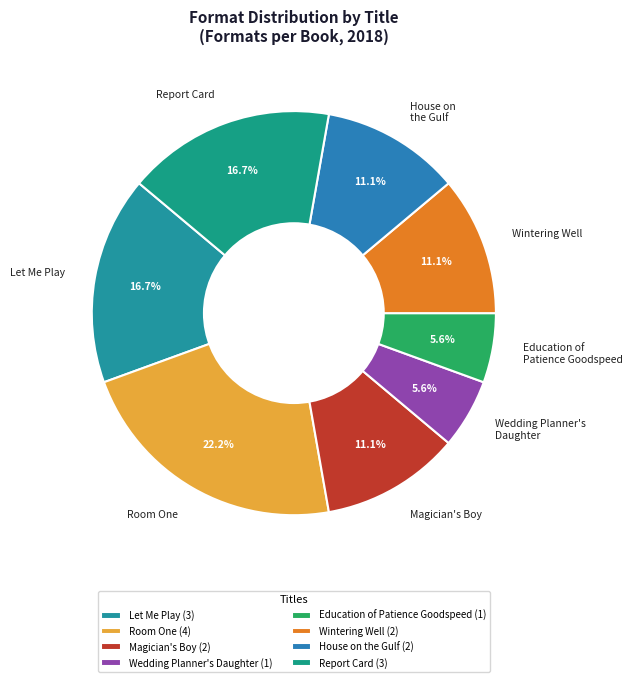

To the nearest percent, what is the difference between the largest and smallest slice percentages?

17%